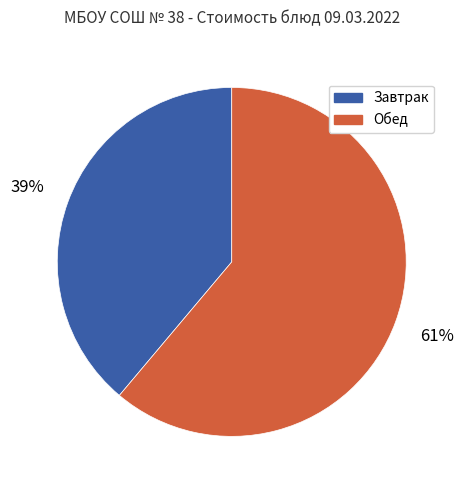

Does any single category account for the majority?

Yes